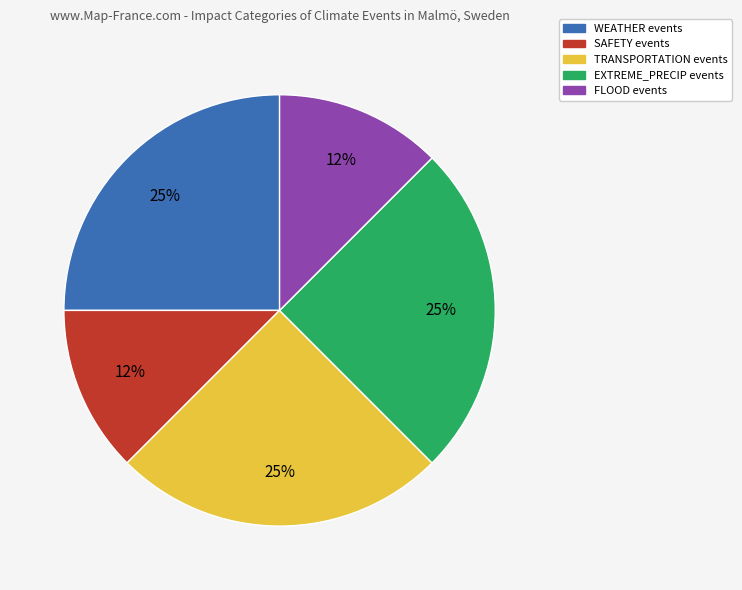

Which has a higher value, FLOOD or TRANSPORTATION?

TRANSPORTATION